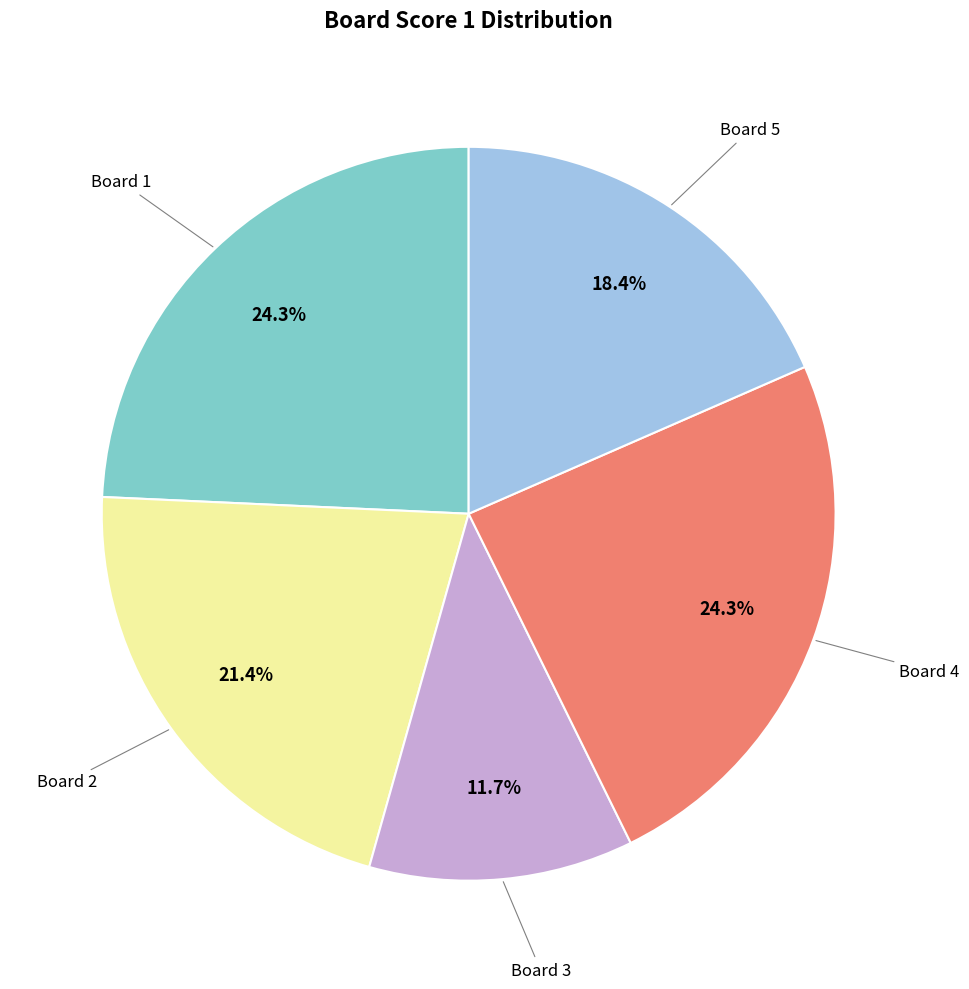

Is there any slice that represents more than half of the pie?

No